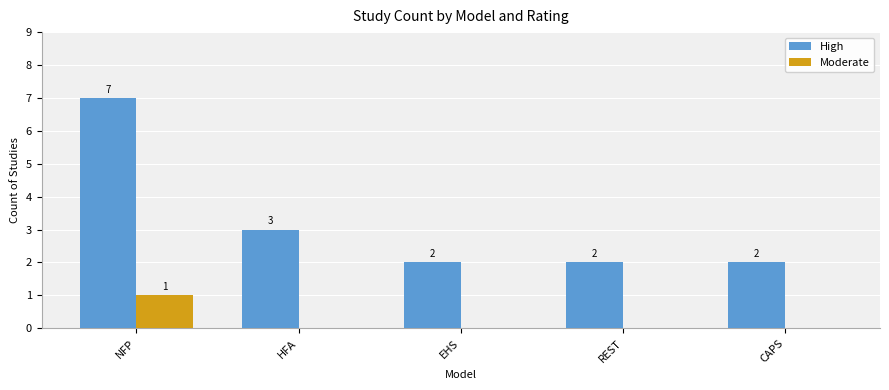

What is the sum of the High values at CAPS and REST?

4